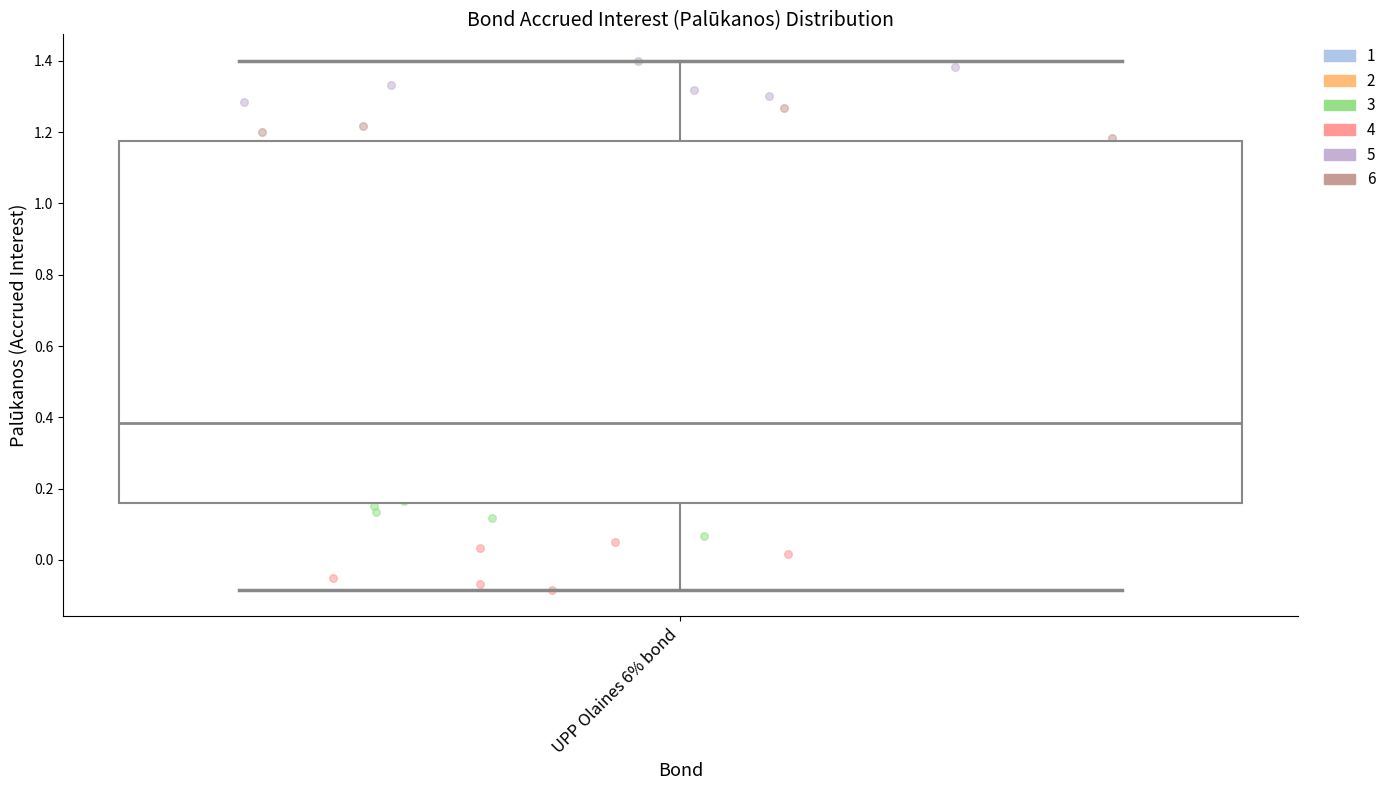

Read this box plot against the y-axis: the position of the median line, the range covered by the box, and the ends of both whiskers. The values are not printed on the chart, so give them approximately, as read against the axis.

median 0.38, box 0.16 to 1.18, whiskers -0.08 to 1.40